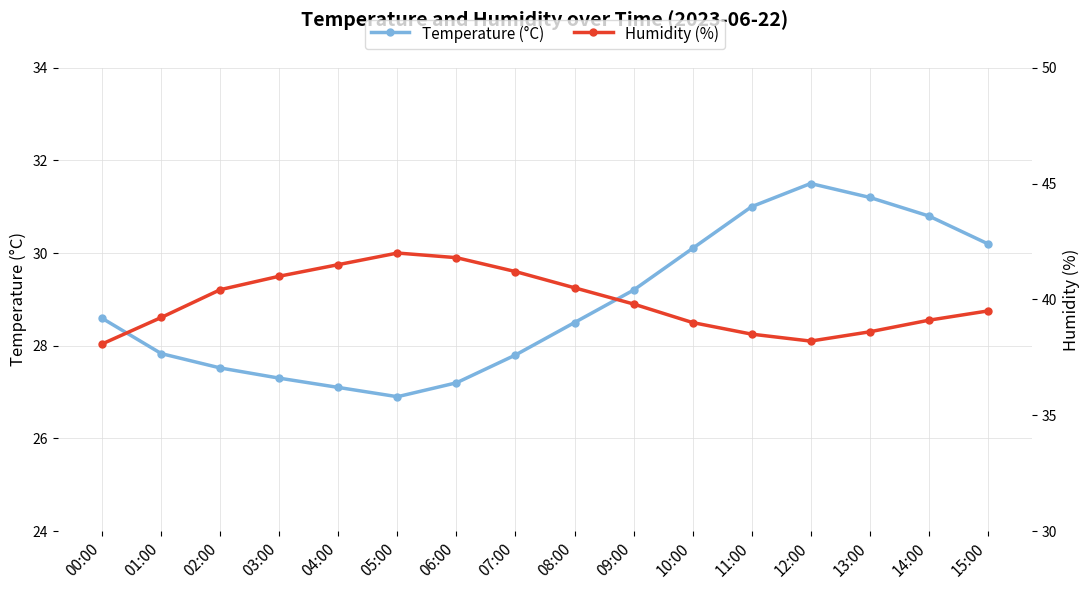

Is the value of humidity at 06:00 greater than the value of temperature at 11:00?

Yes